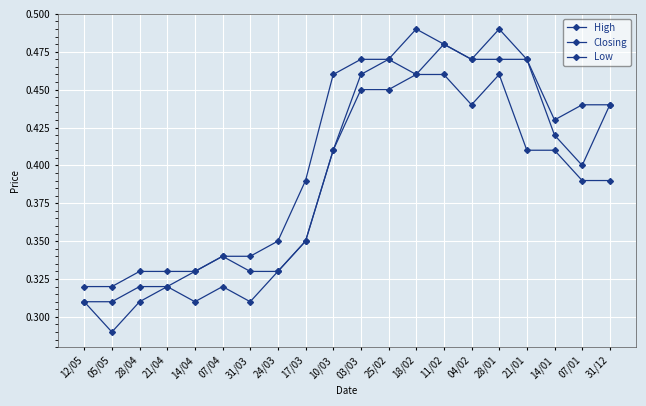

Count the number of categories in the chart.

20